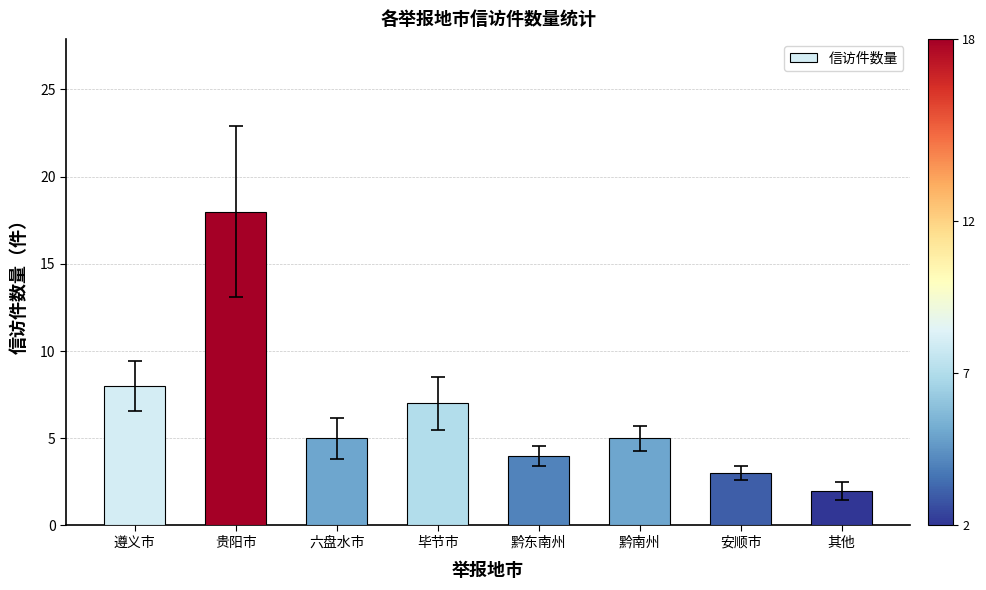

Count the number of categories in the chart.

8